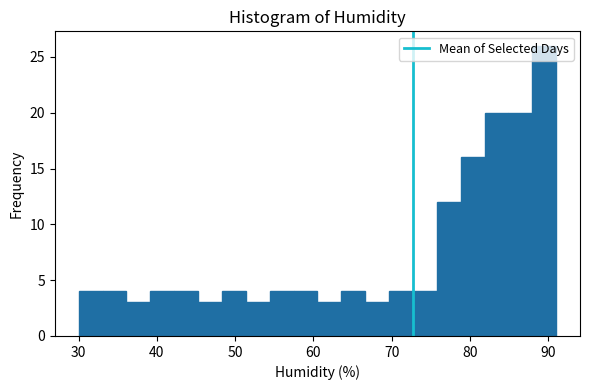

Around what value on the x-axis is the tallest bar? Give the approximate position of its centre, as read against the axis.

89